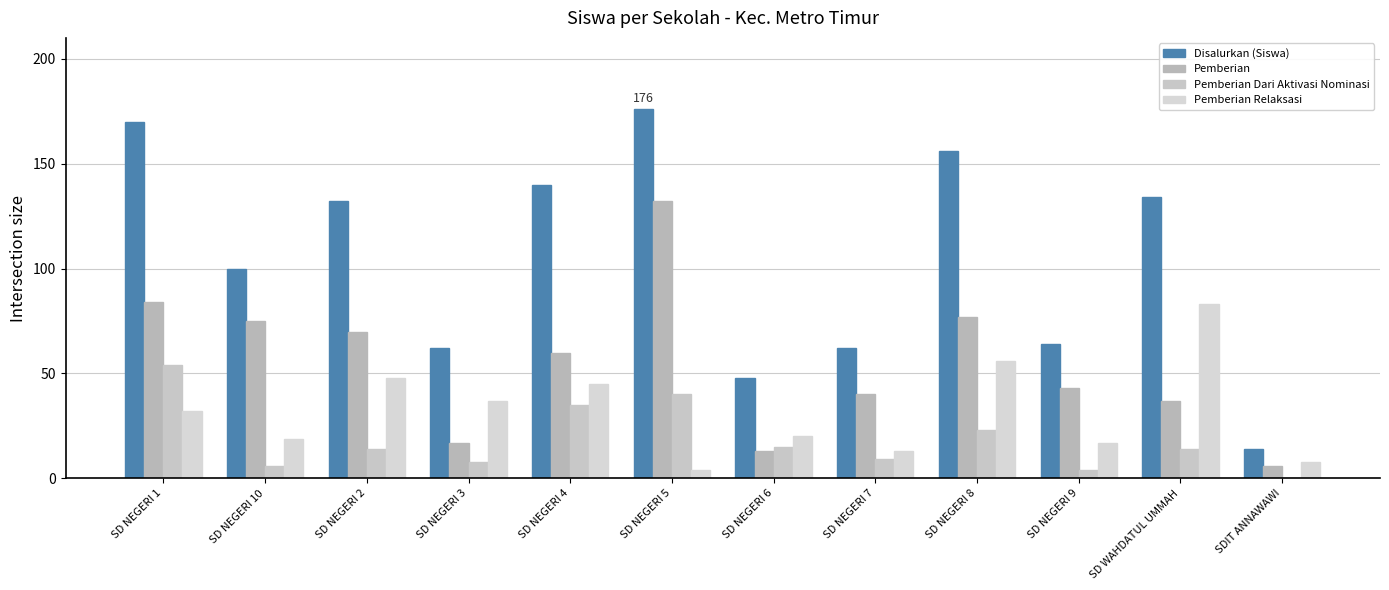

List the series in order of their overall mean, lowest first.

Pemberian Dari Aktivasi Nominasi, Pemberian Relaksasi, Pemberian, Disalurkan (Siswa)